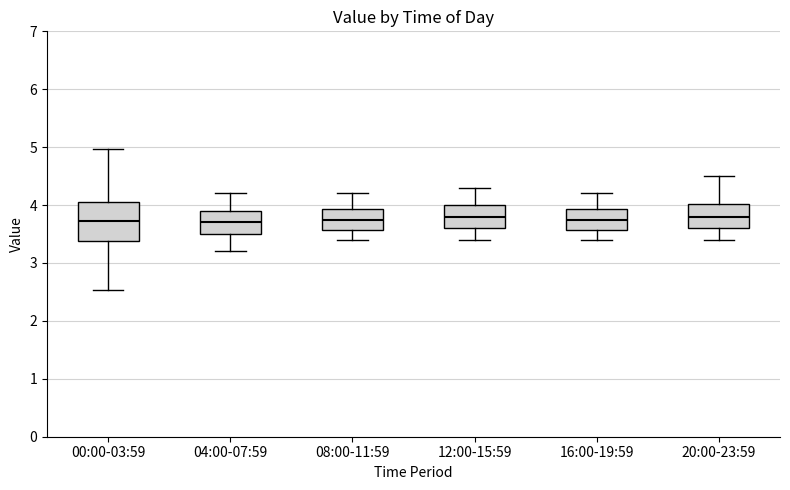

Where does the upper whisker of the box for 04:00-07:59 end on the y-axis? The values are not printed on the chart, so give them approximately, as read against the axis.

4.2